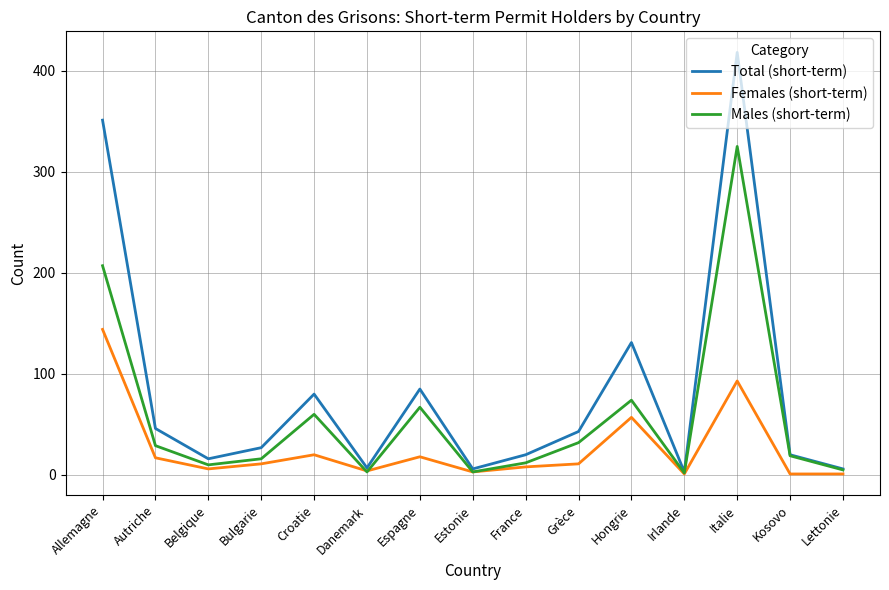

What is the difference between the Total (short-term) values at Kosovo and Belgique?

4